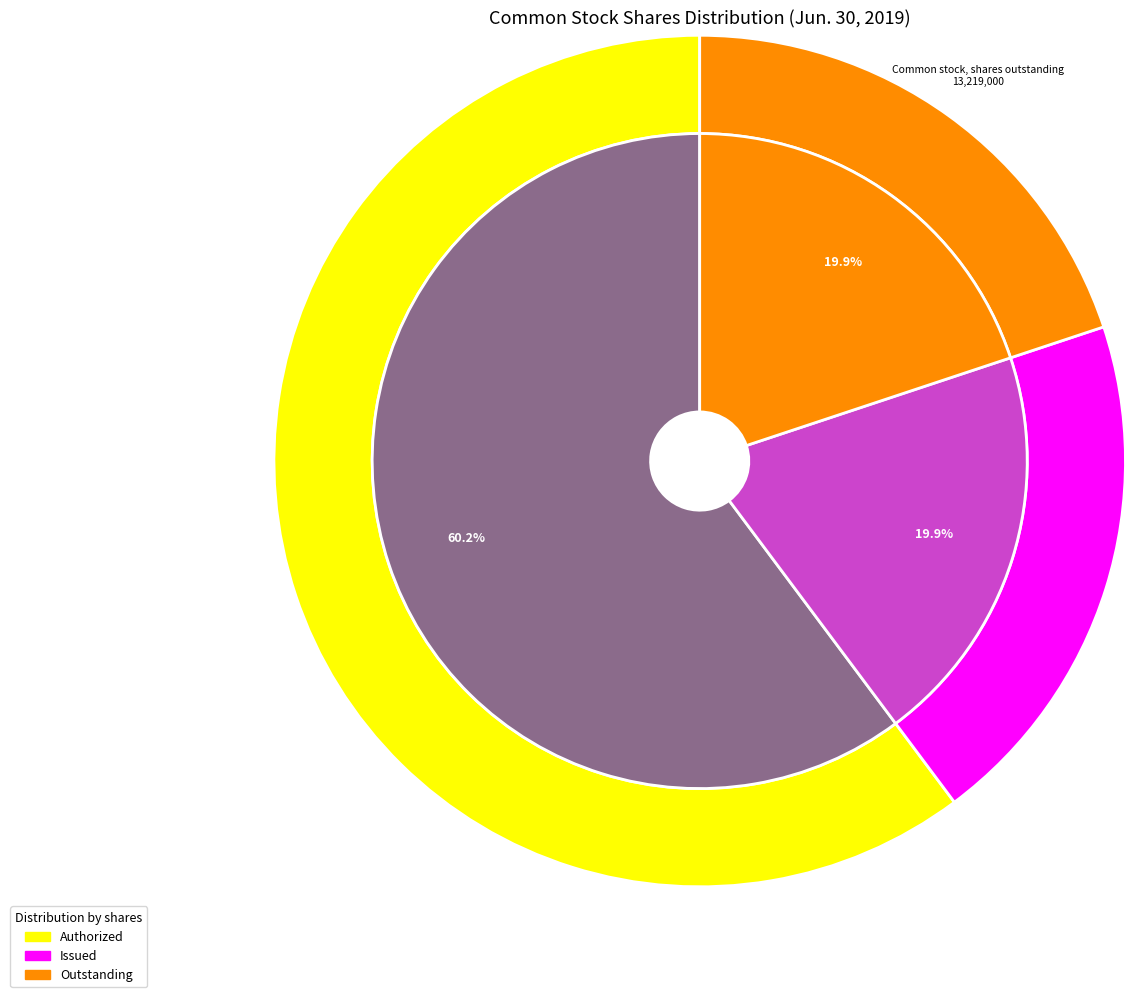

Rank the categories by value from highest to lowest.

Common stock, shares authorized, Common stock, shares issued, Common stock, shares outstanding